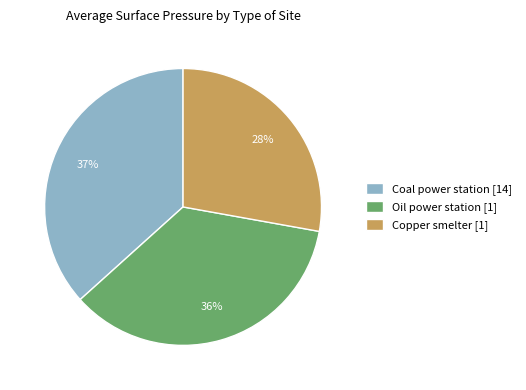

Is Coal power station the majority of the pie?

No